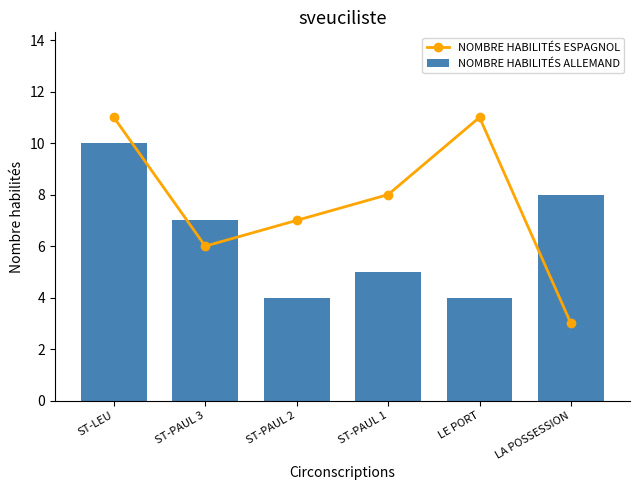

How many values in the NOMBRE HABILITÉS ESPAGNOL series exceed 8?

2